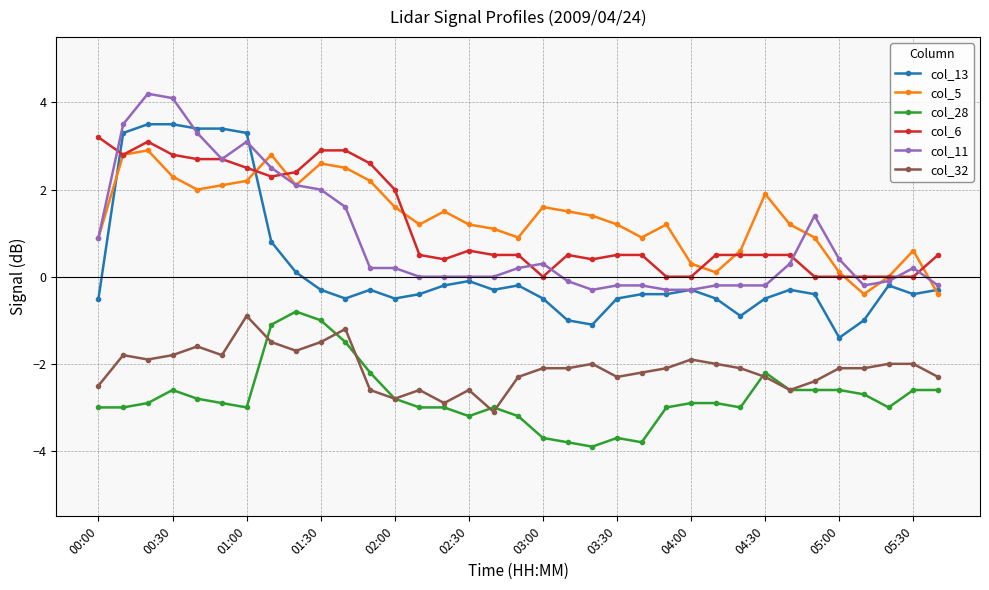

True or false: col_32 has more than 0 points higher than both neighbors.

True